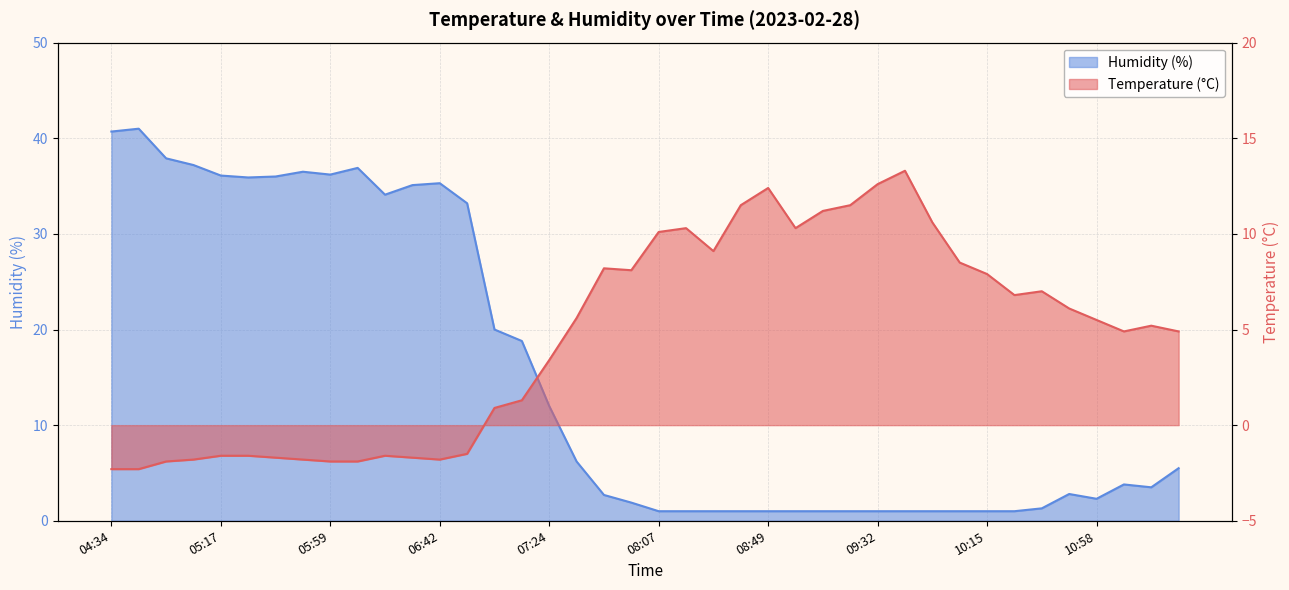

At which category is the sum across all series the highest?

04:45